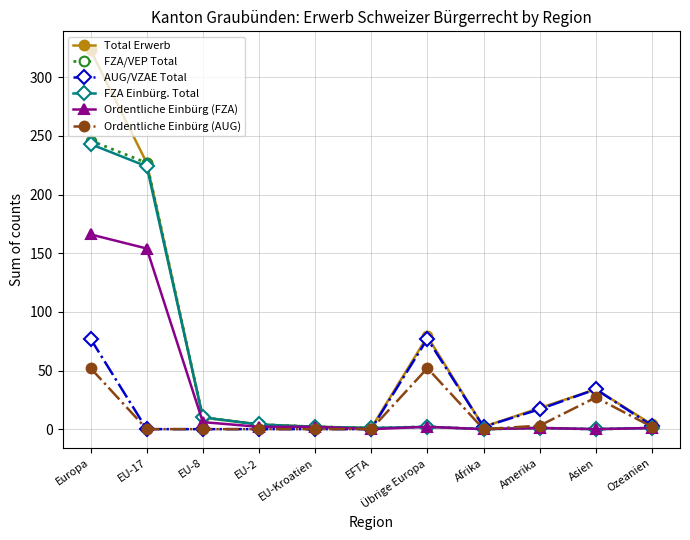

Where does the FZA/VEP Total series first go above 2?

Europa